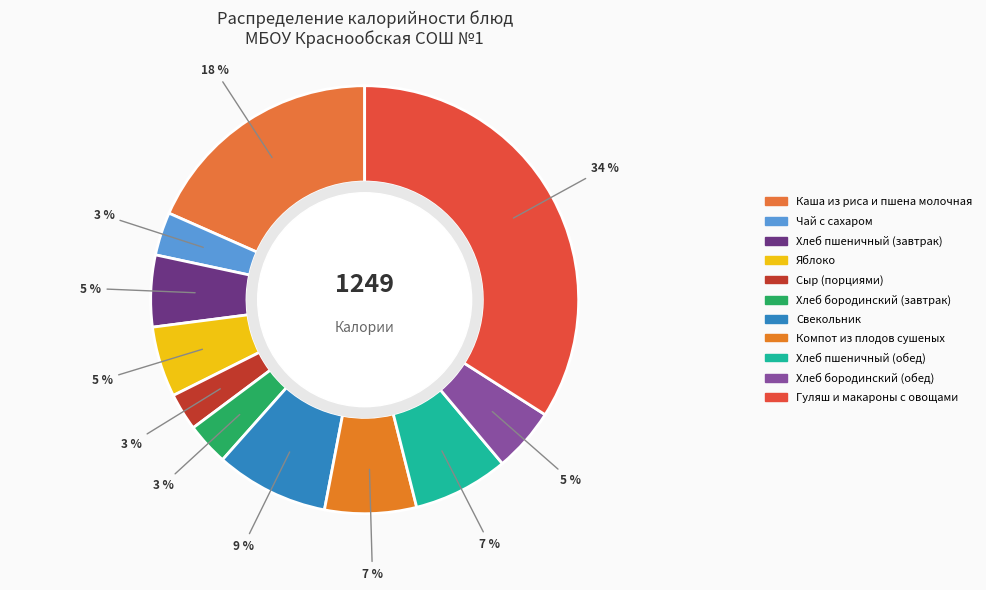

How many slices are in this pie chart?

11